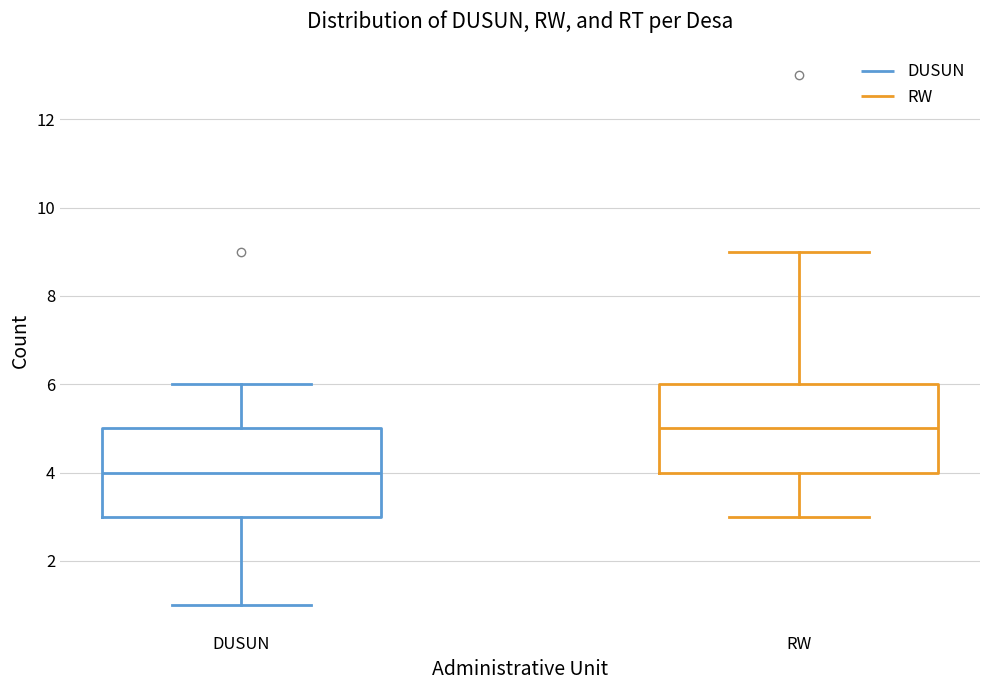

Which box's median line is the lowest?

DUSUN